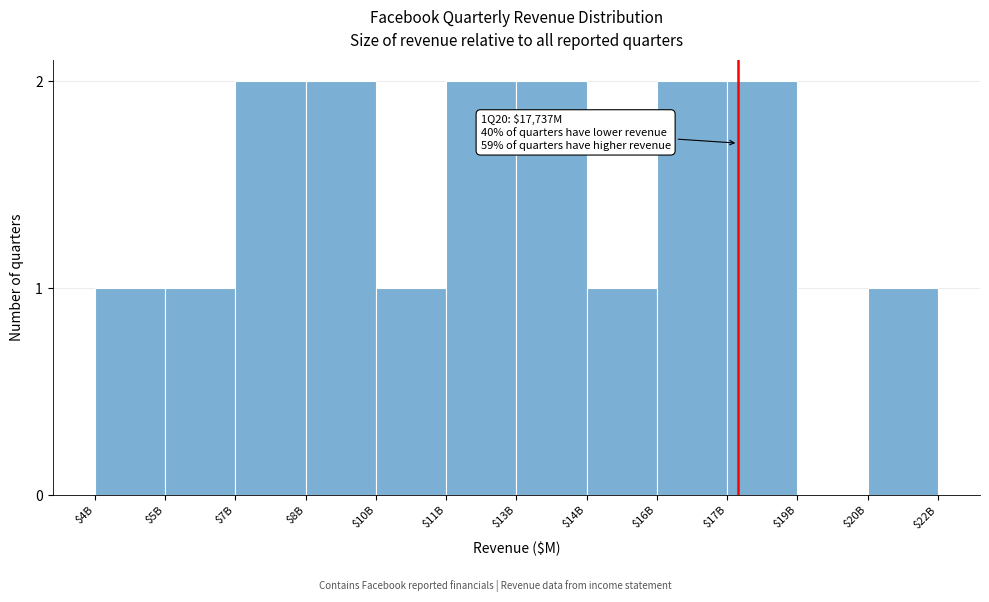

The value at $13B is 2. True or false?

True